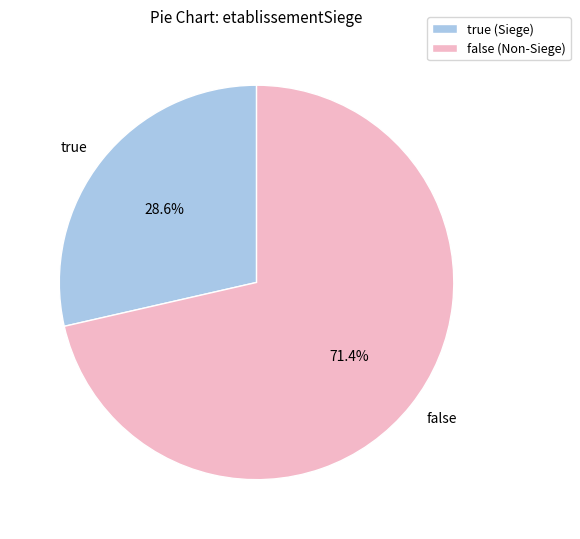

What is the ratio of the value at true to the value at false?

0.4